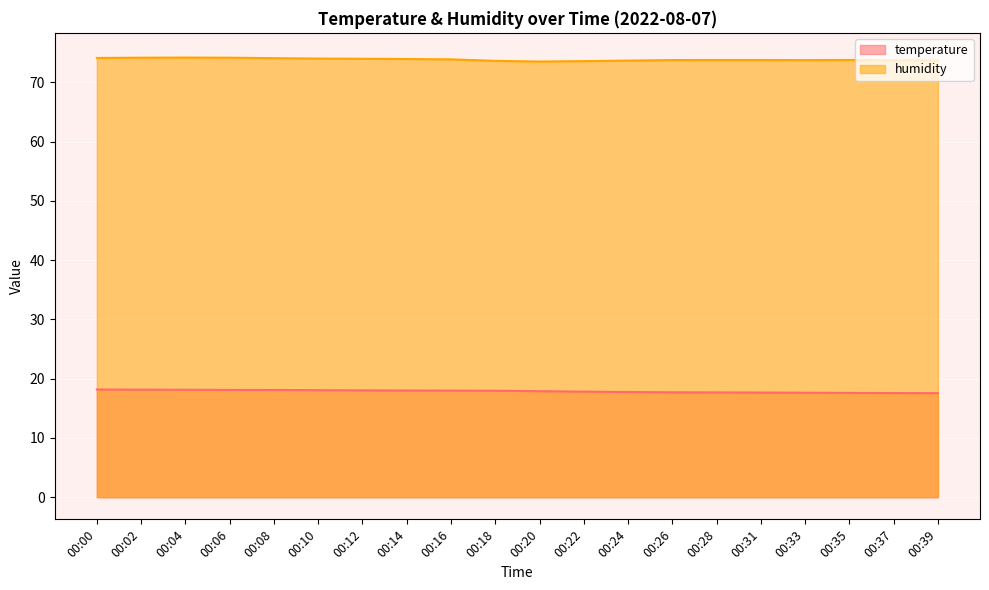

Reading left to right, what are all the values shown in this chart?

temperature: 18.2	18.1	18.1	18.1	18.1	18.1	18.0	18.0	18.0	18.0	17.9	17.8	17.8	17.7	17.7	17.7	17.6	17.6	17.6	17.6
humidity: 74.1	74.2	74.2	74.2	74.1	74.0	74.0	74.0	73.9	73.7	73.5	73.6	73.7	73.8	73.8	73.8	73.8	73.8	73.8	73.7